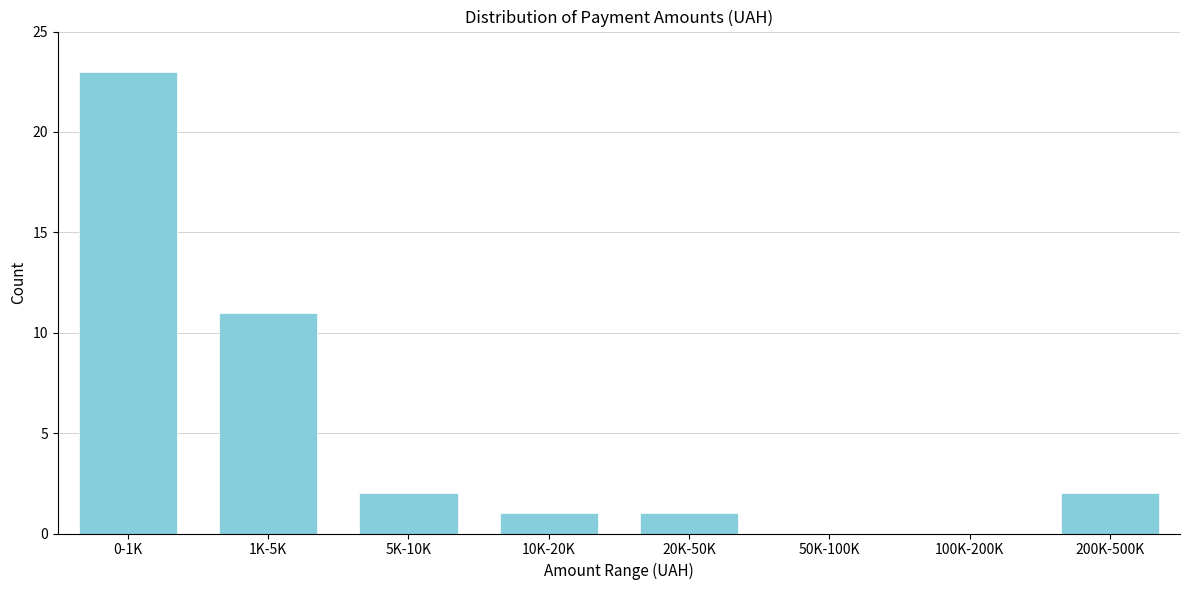

Reading left to right, what are all the values shown in this chart?

0-1K=23	1K-5K=11	5K-10K=2	10K-20K=1	20K-50K=1	50K-100K=0	100K-200K=0	200K-500K=2